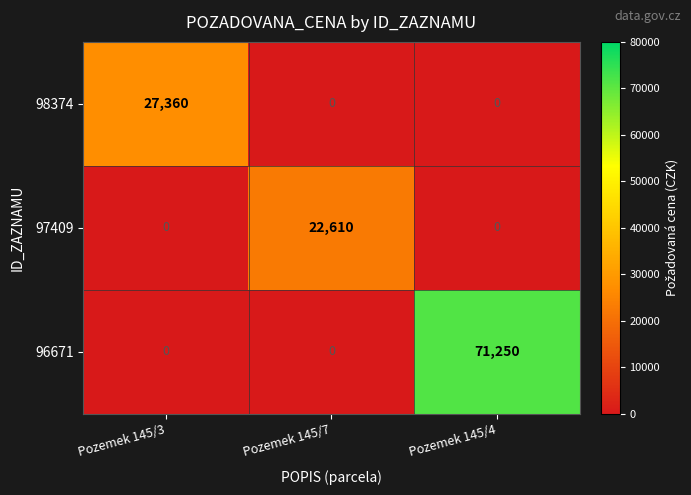

How many categories are shown in the chart?

3